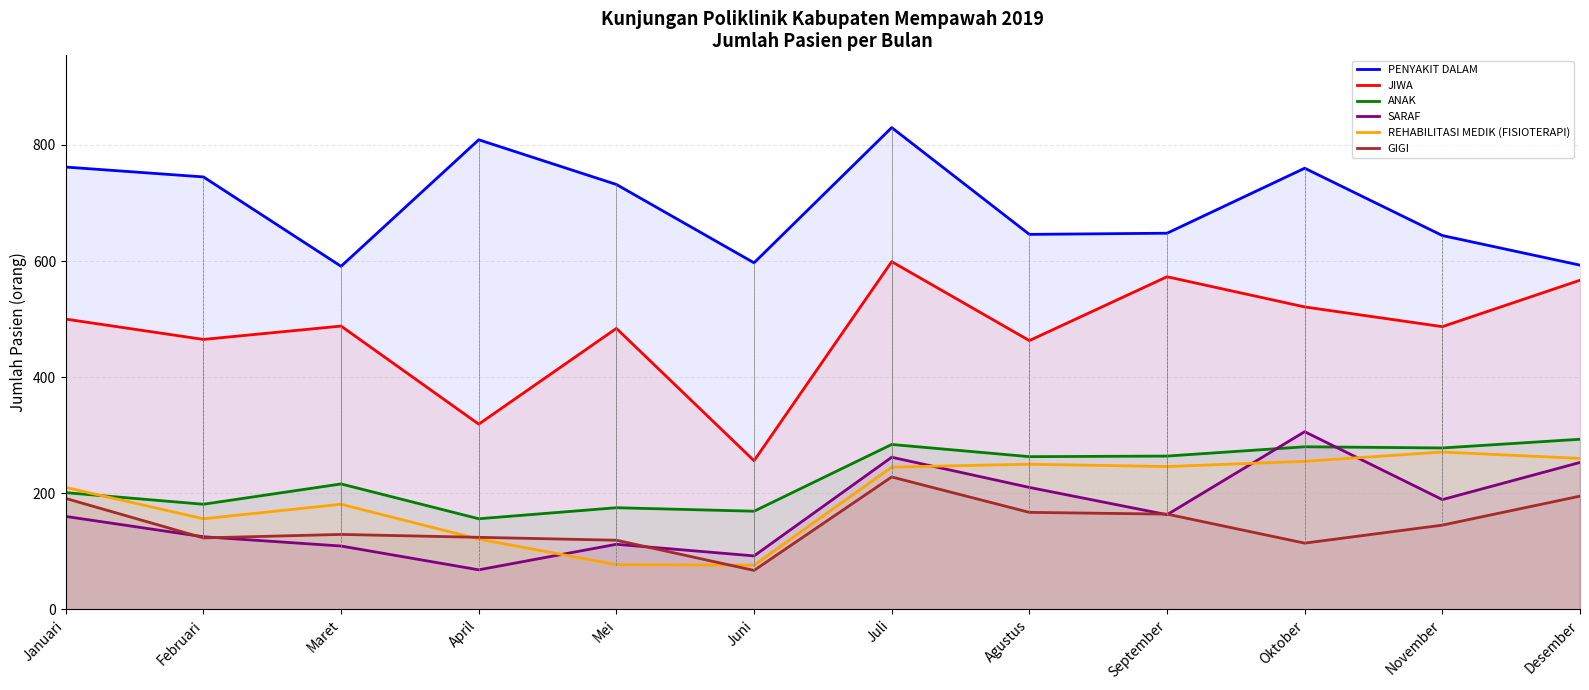

How many lines are shown in the chart?

6